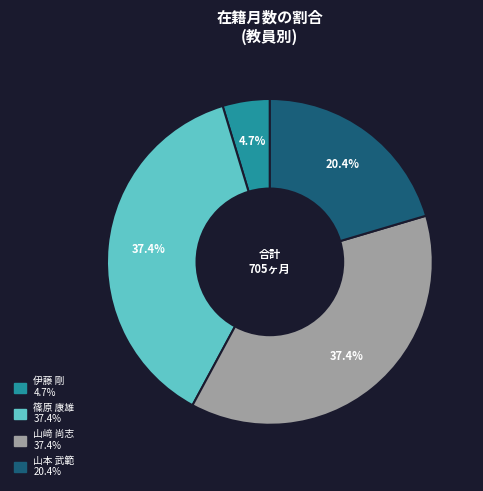

True or false: 山本 武範 accounts for 6% of the total.

False